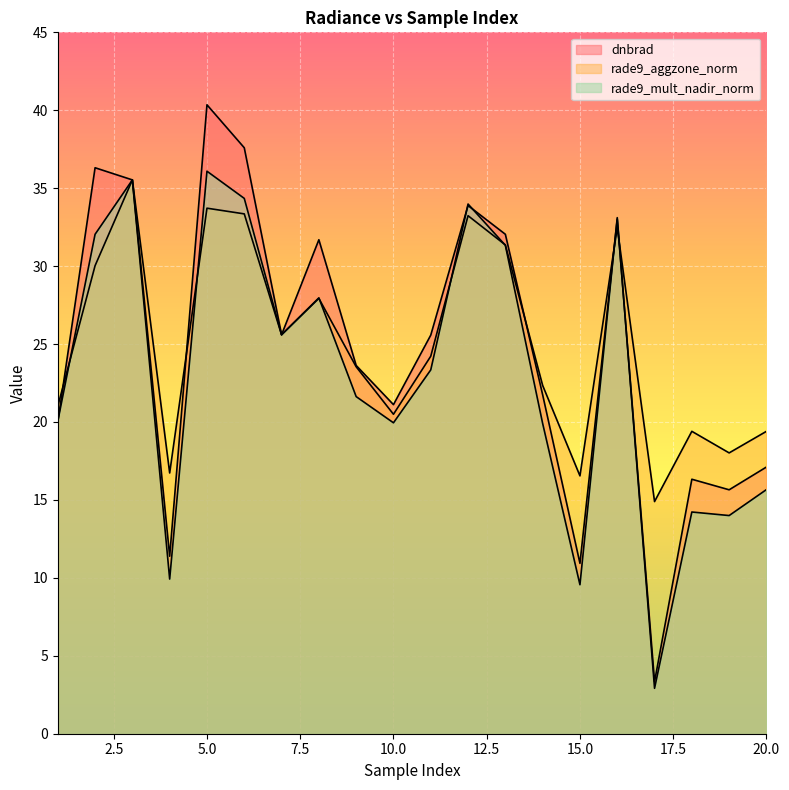

Which series ends up on top after the final intersection of rade9_mult_nadir_norm and rade9_aggzone_norm?

rade9_aggzone_norm